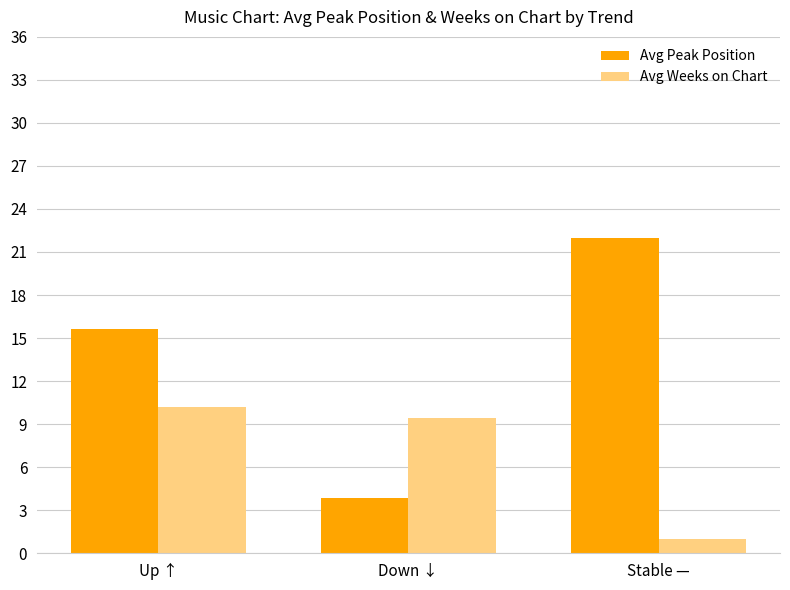

What position from the right is Up ↑?

3